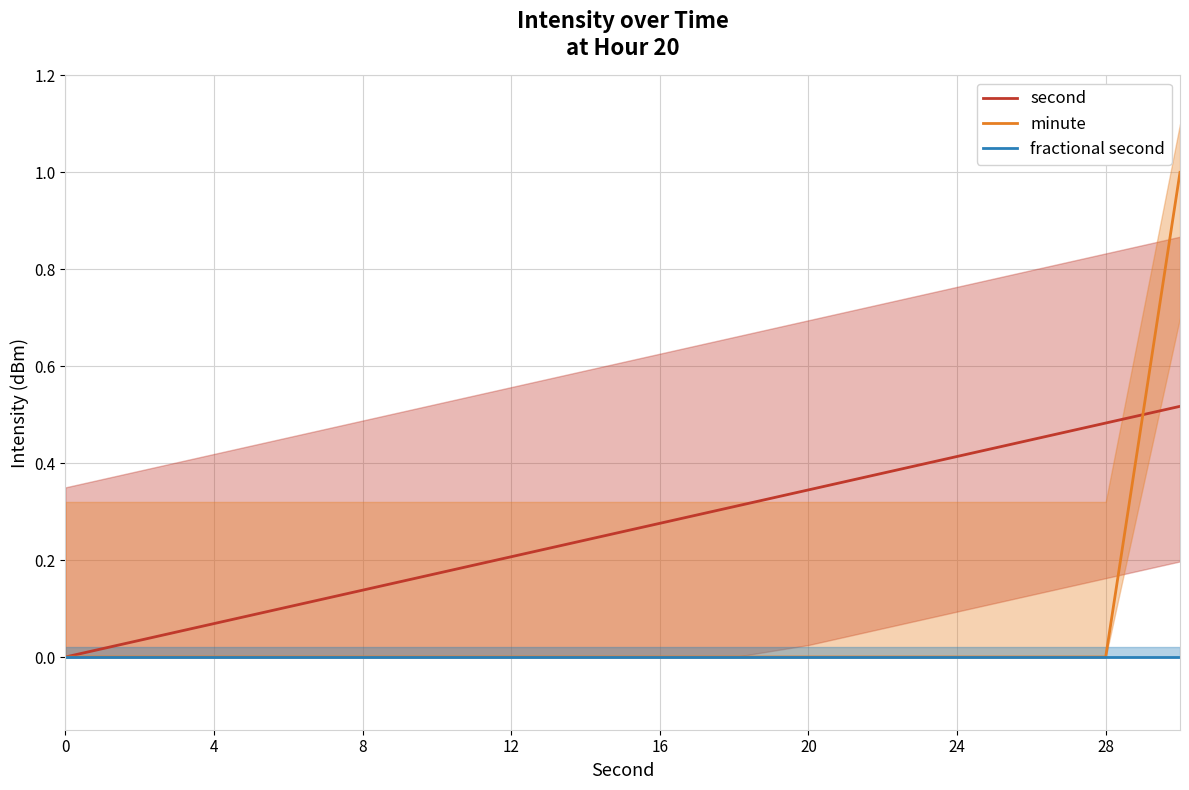

True or false: minute and fractional second intersect in this chart.

False